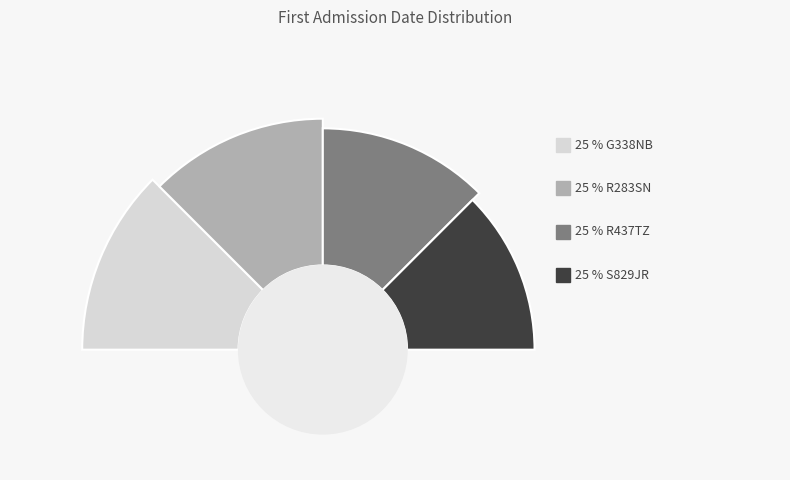

What is the ratio of the value at G338NB to the value at R437TZ?

1.0